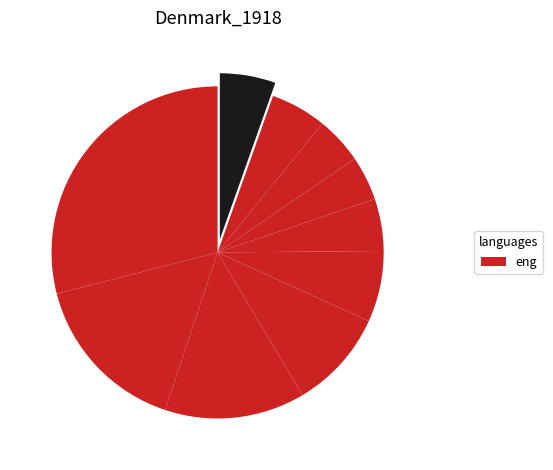

How many segments does this pie chart have?

10